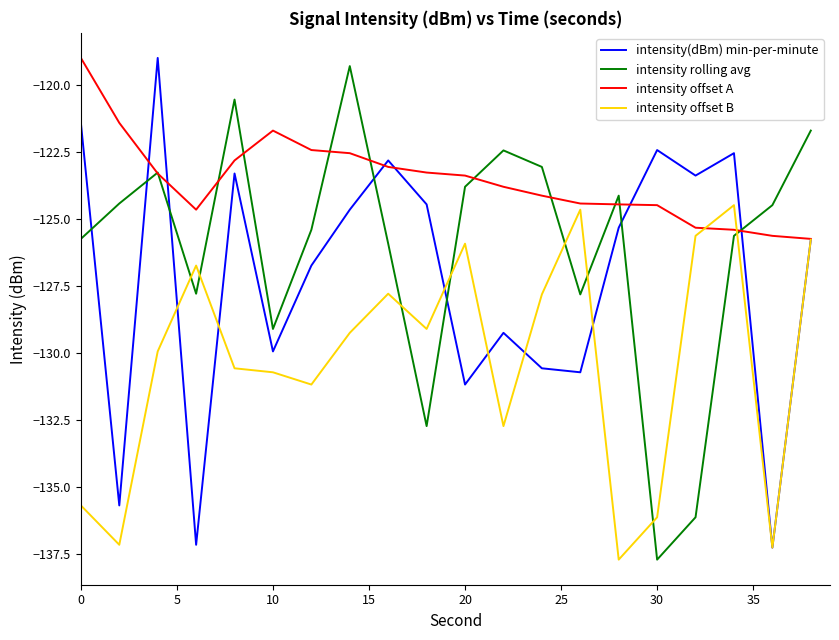

List the series in order of their overall mean, lowest first.

intensity offset B, intensity(dBm) min-per-minute, intensity rolling avg, intensity offset A